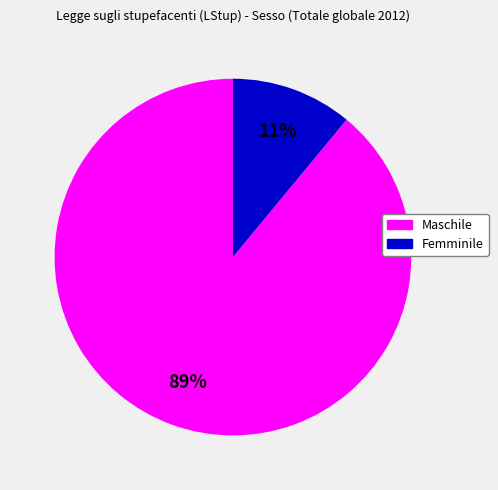

Is the sum of Femminile and Maschile greater than half?

Yes